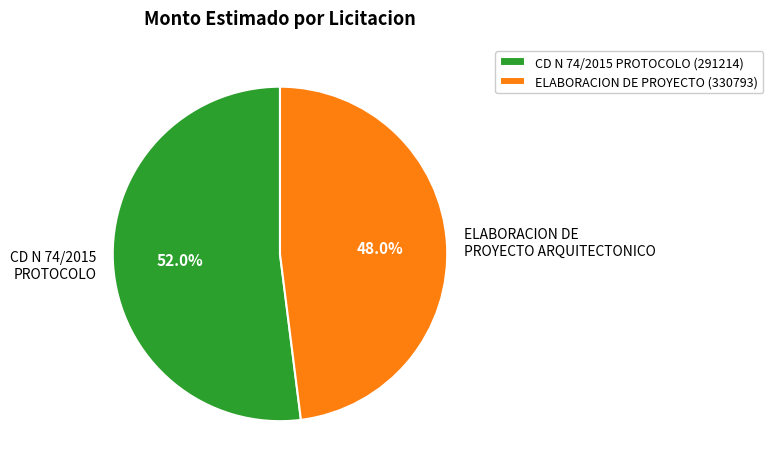

Which category has the smallest portion of the pie?

ELABORACION DE PROYECTO (330793)